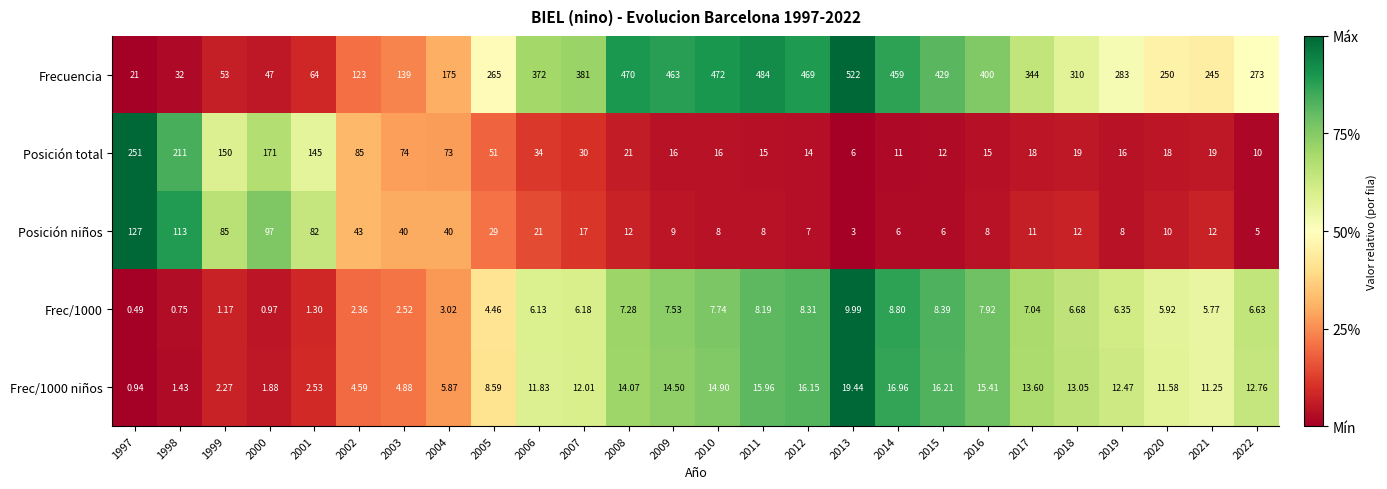

How many series are shown in this chart?

5